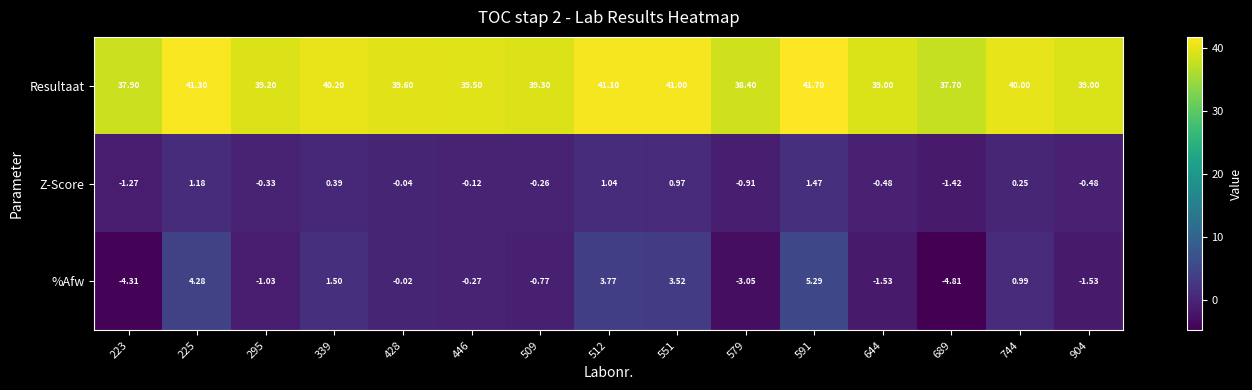

How many negative values does the Z-Score series have?

9